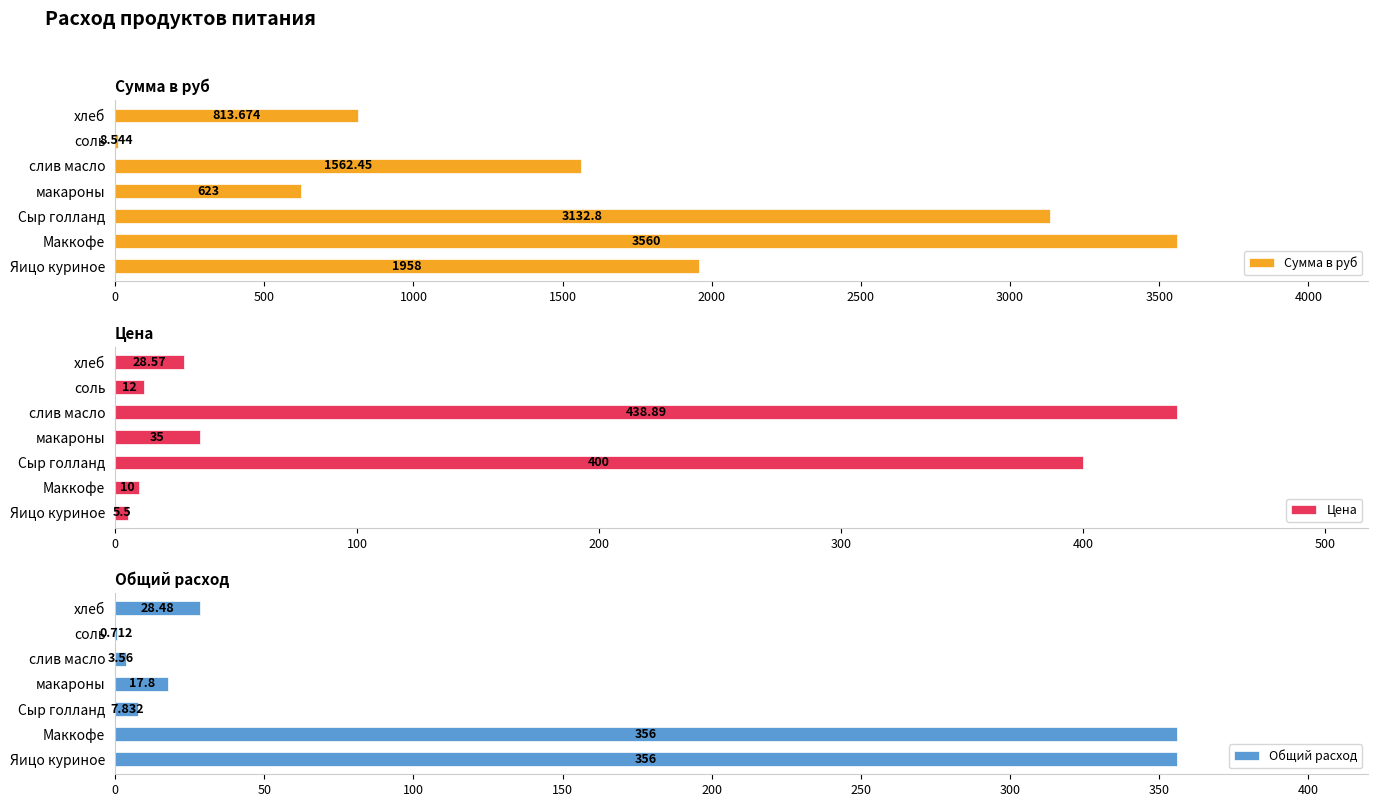

Which series has the largest total across all categories?

Сумма в руб